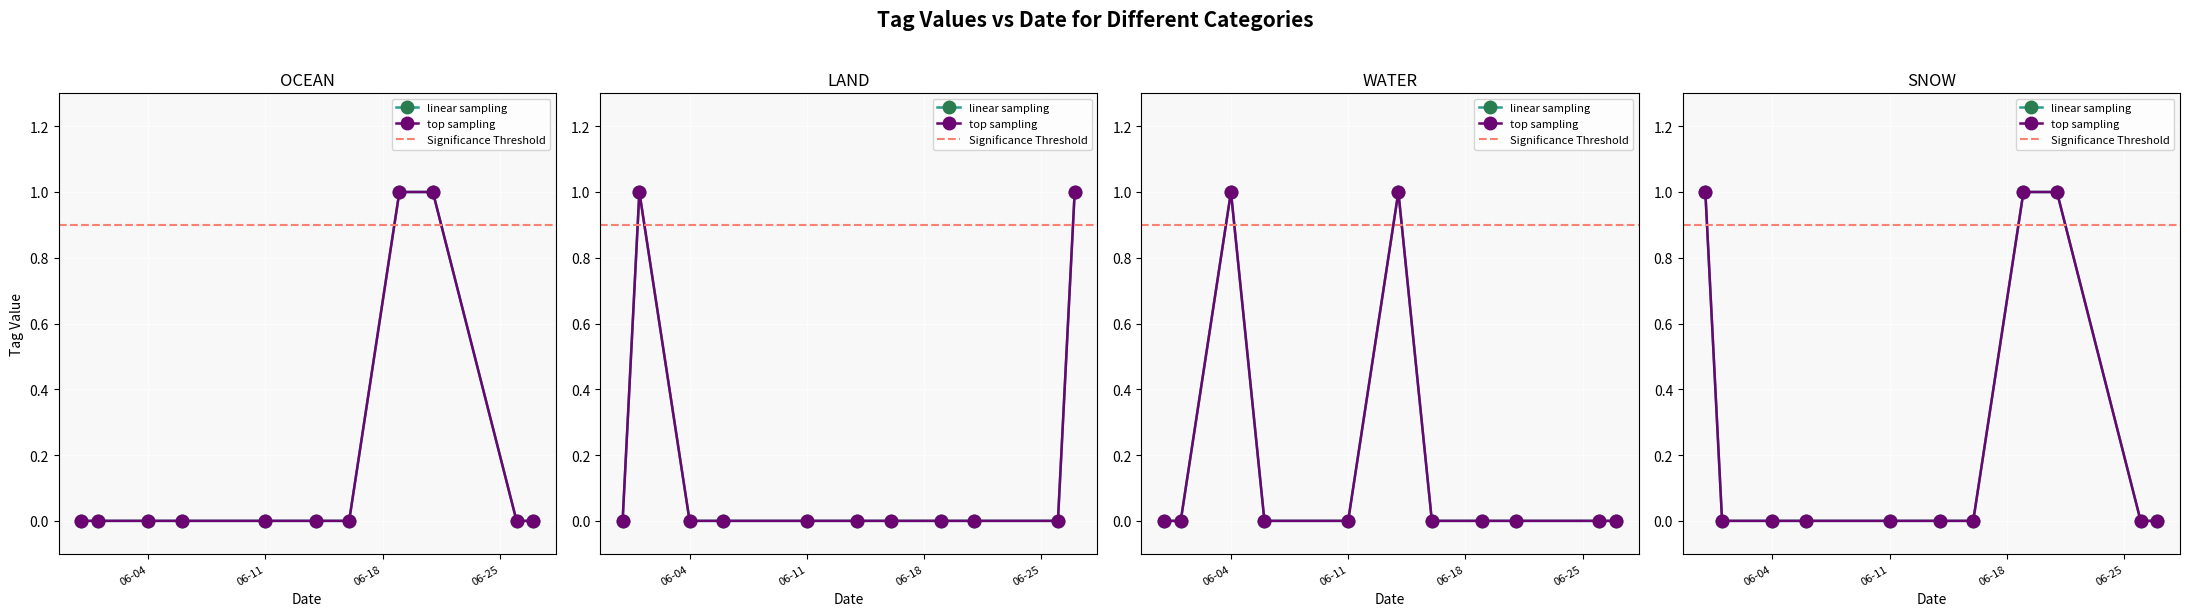

True or false: LAND has a value of 0 at 2024-06-19.

True